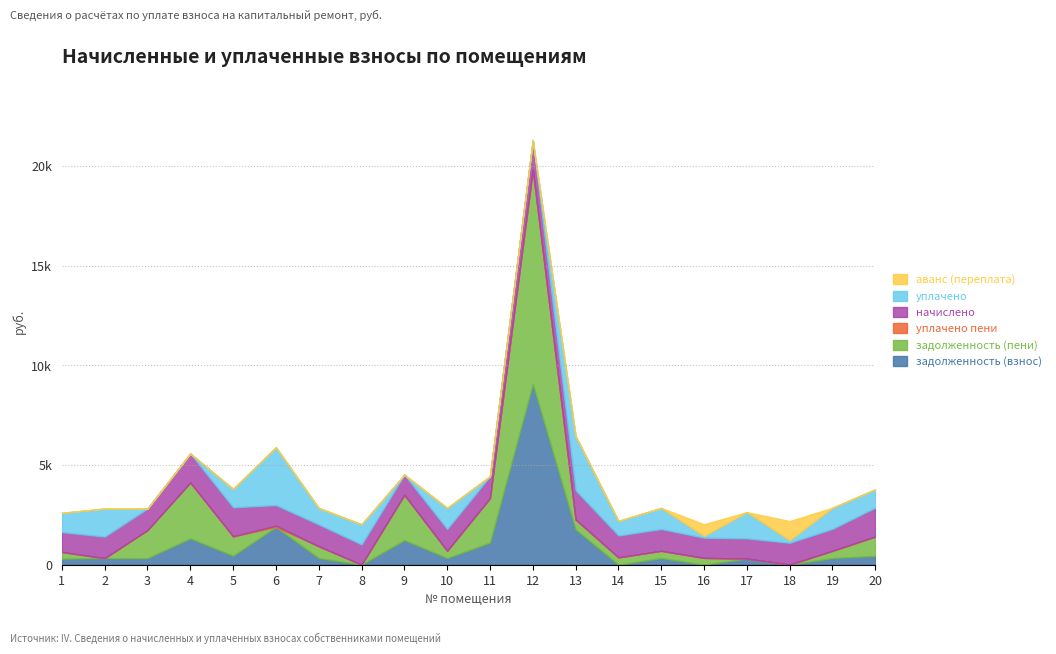

Does the chart display data point markers on the line(s)?

No